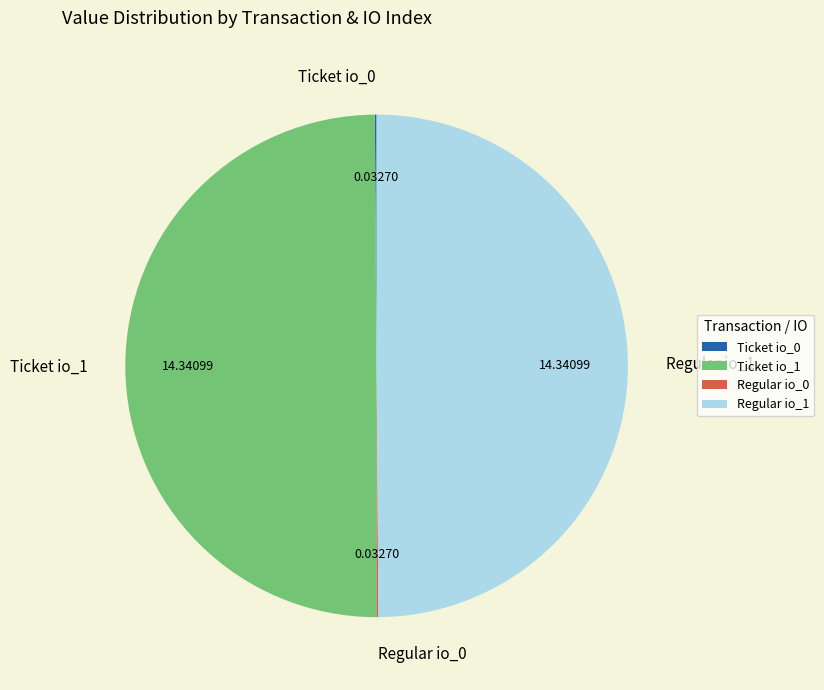

What is the change in value from Ticket io_1 to Regular io_0?

-14.3